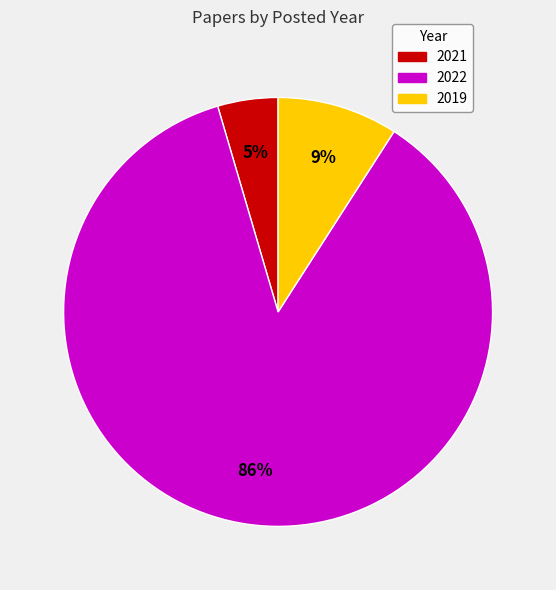

Do 2022 and 2019 together represent more than half of the pie?

Yes